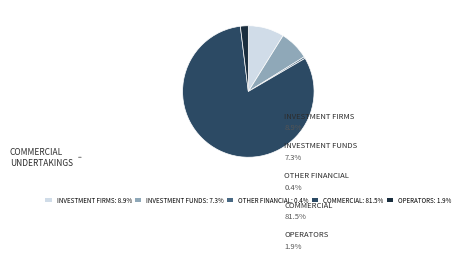

Do COMMERCIAL: 81.5% and OTHER FINANCIAL: 0.4% together represent more than half of the pie?

Yes